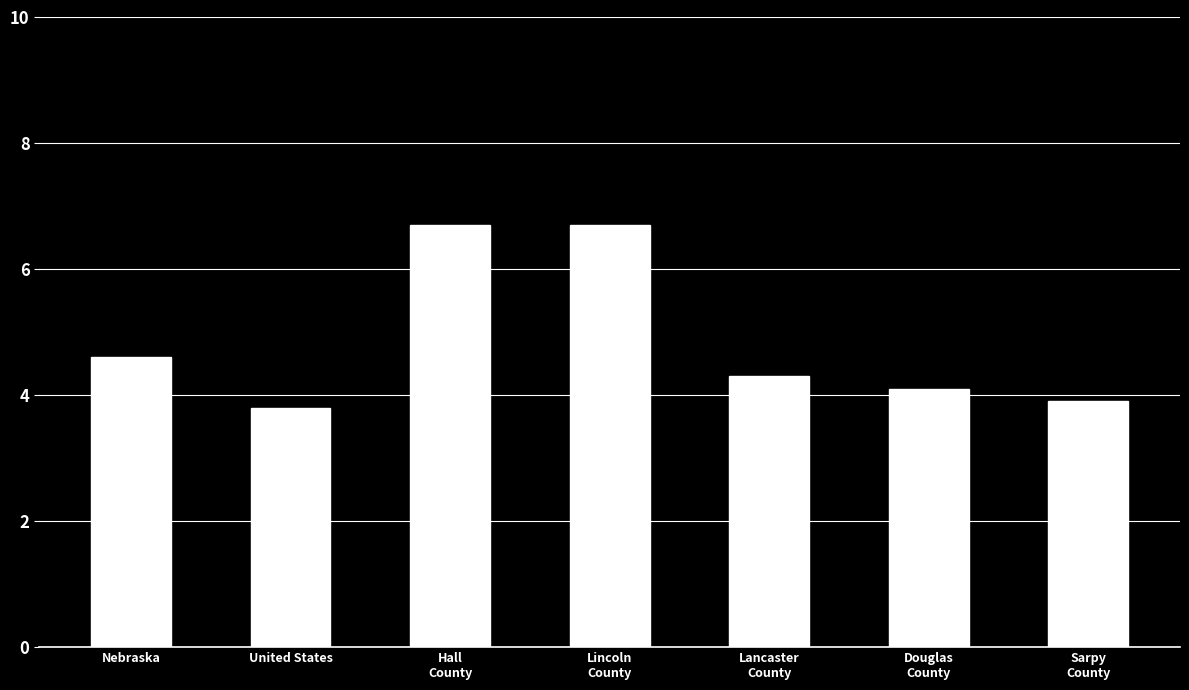

Are the bars horizontal?

No